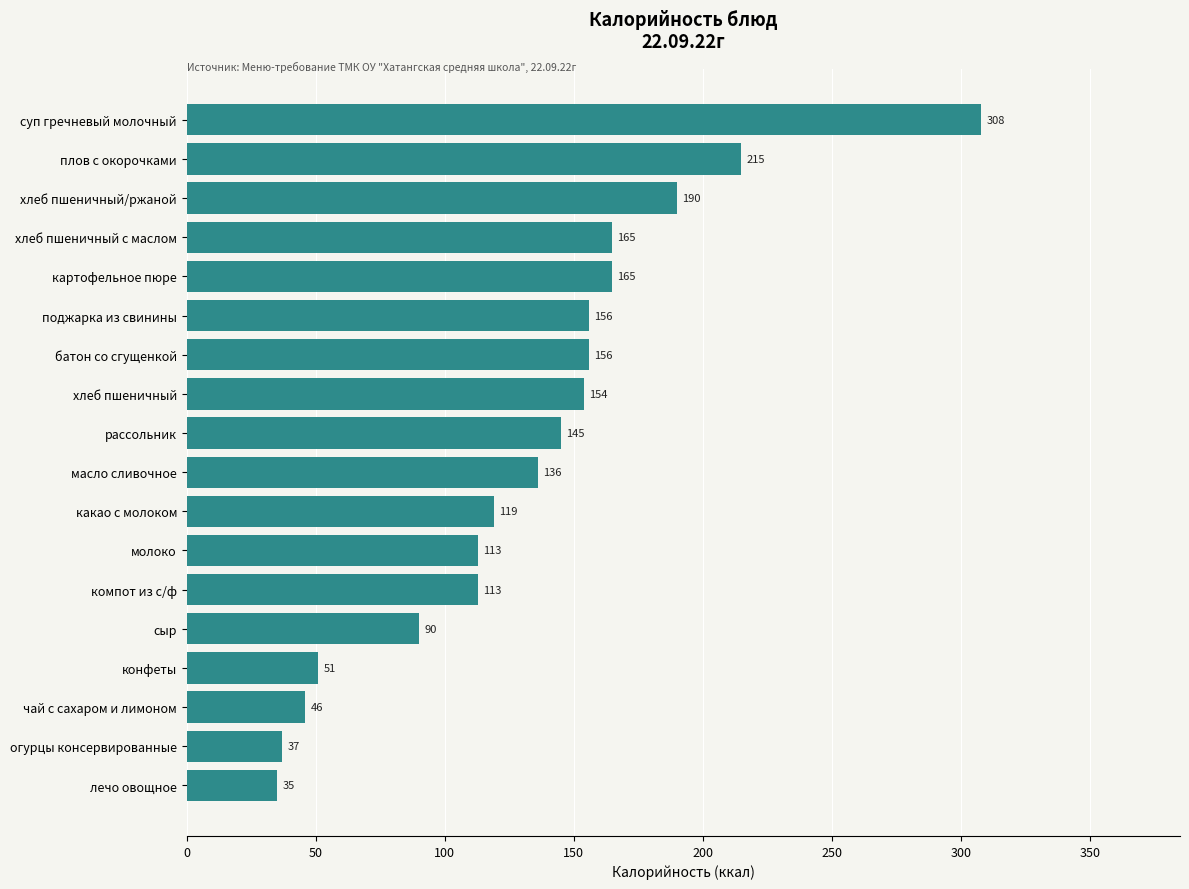

What is the ratio of the value at молоко to the value at суп гречневый молочный?

0.4